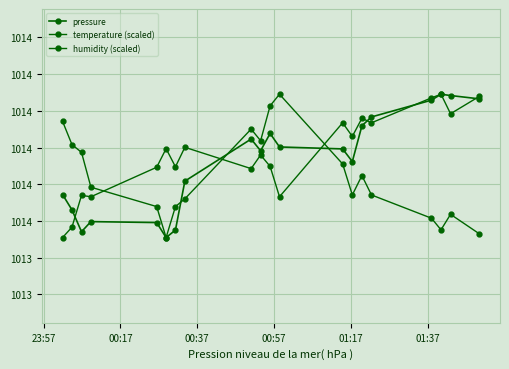

Reading left to right, list all the values displayed in this chart.

pressure: 101365.8	101360.4	101352.7	101356.2	101355.9	101350.6	101353.3	101370.5	101385.3	101381.2	101387.3	101382.5	101381.8	101377.4	101390.0	101393.1	101399.0	101401.1	101400.6	101399.5
temperature (scaled): 101391.5	101383.4	101380.6	101368.4	101361.5	101350.6	101361.5	101364.3	101388.8	101384.7	101397.0	101401.1	101376.5	101365.6	101372.5	101365.6	101357.4	101353.4	101358.8	101352.0
humidity (scaled): 101350.6	101354.3	101365.5	101365.0	101375.4	101381.9	101375.5	101382.4	101374.9	101379.7	101375.7	101365.0	101391.0	101386.2	101392.6	101391.0	101399.8	101401.1	101394.2	101400.3